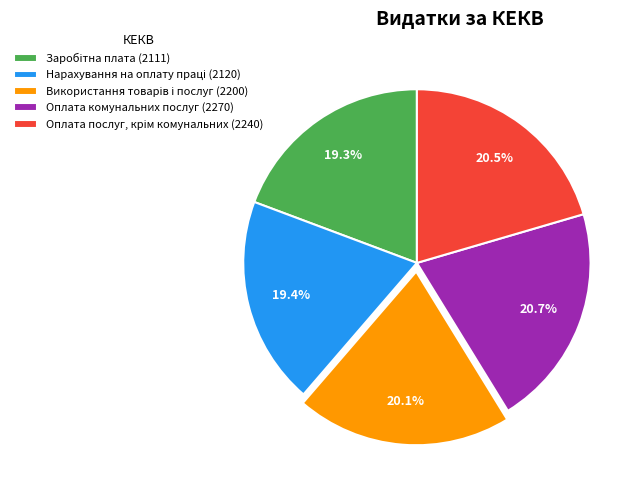

Is there any slice that represents more than half of the pie?

No